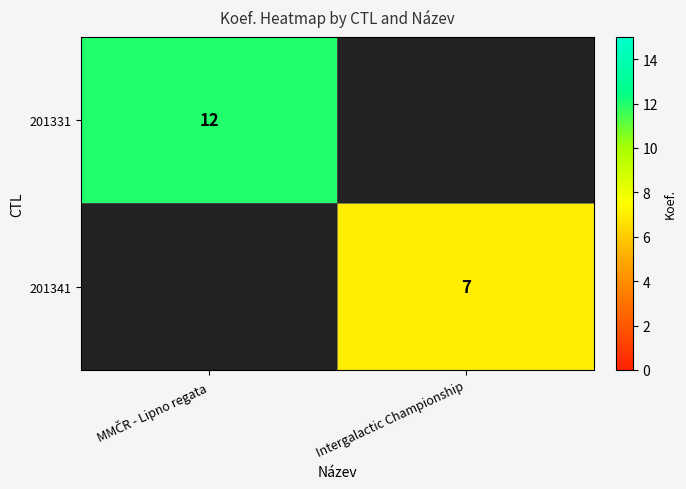

Between Intergalactic Championship and MMČR - Lipno regata, which is larger?

MMČR - Lipno regata